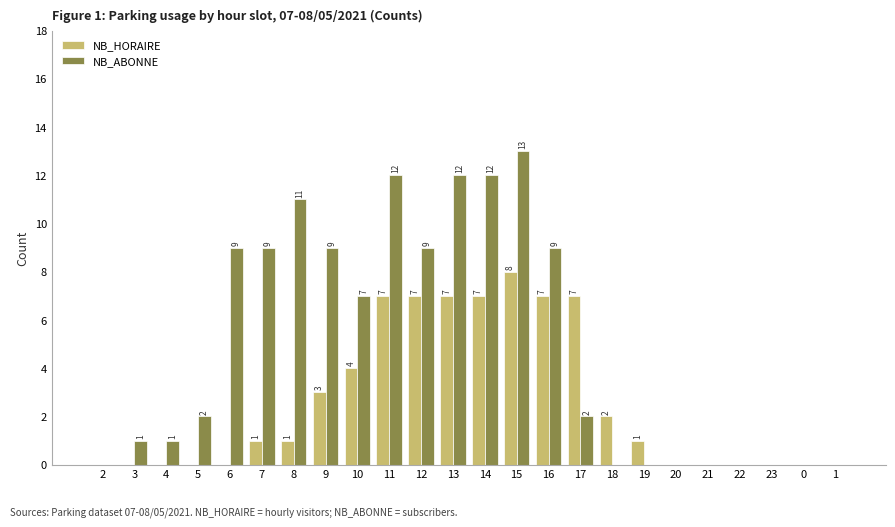

What is the average value of the NB_HORAIRE series?

3